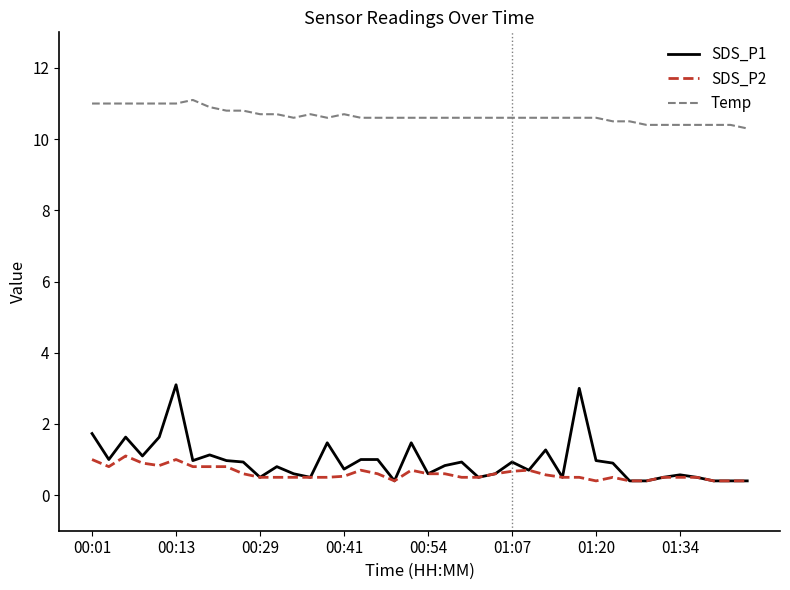

What is the average value of the SDS_P1 series?

0.9